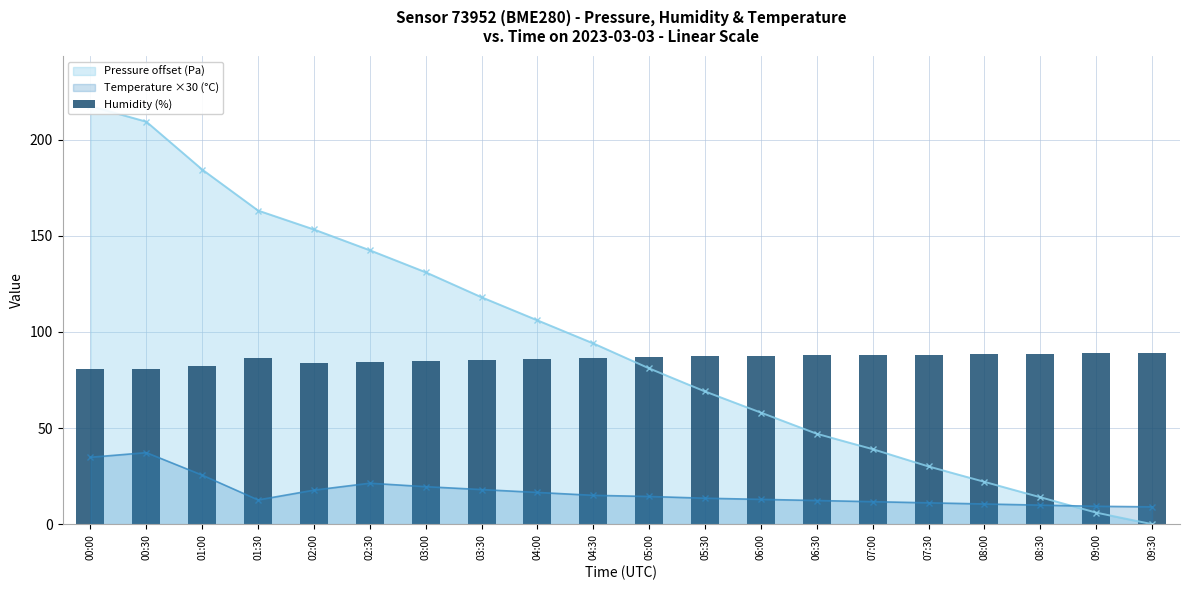

The Temperature ×30 (°C) series shows 12.6 at 01:30. True or false?

True